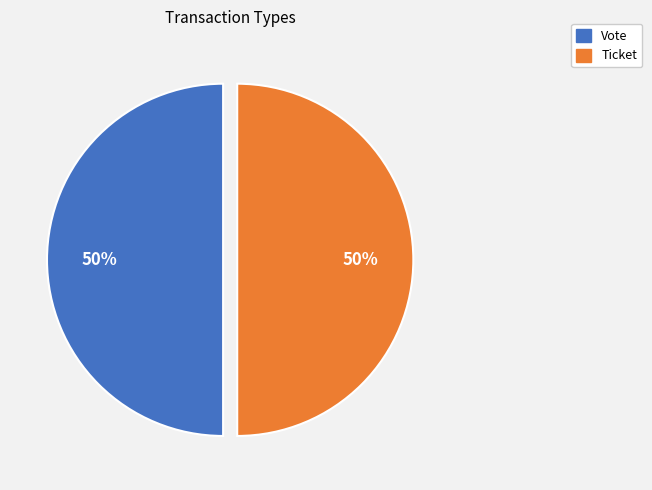

Combined, do Vote and Ticket account for over 50%?

Yes